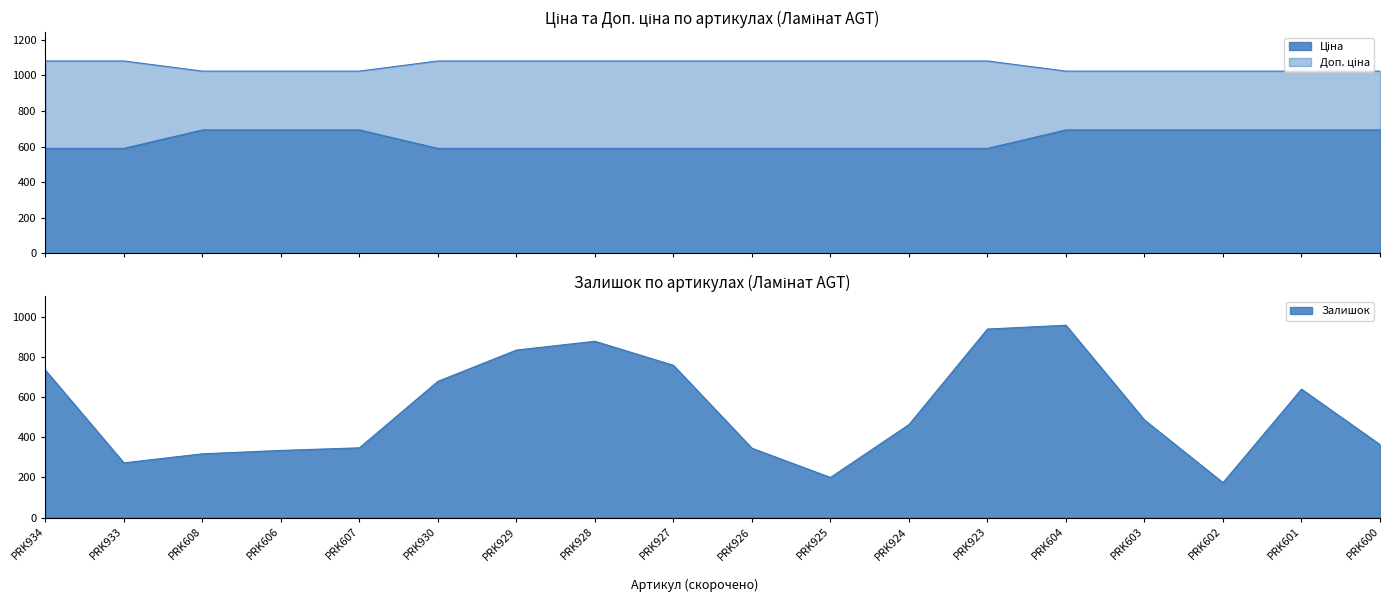

What is the sum of the Залишок values at PRK604 and PRK601?

1601.0